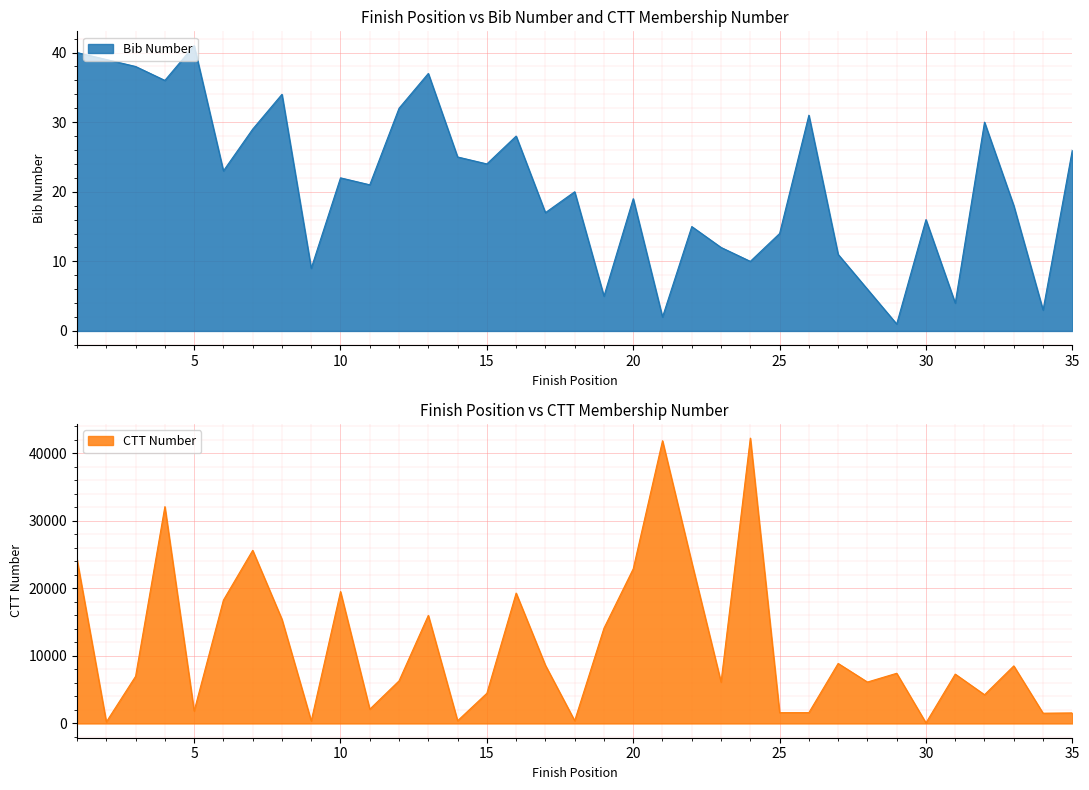

Which category has the lowest value across all series?

29